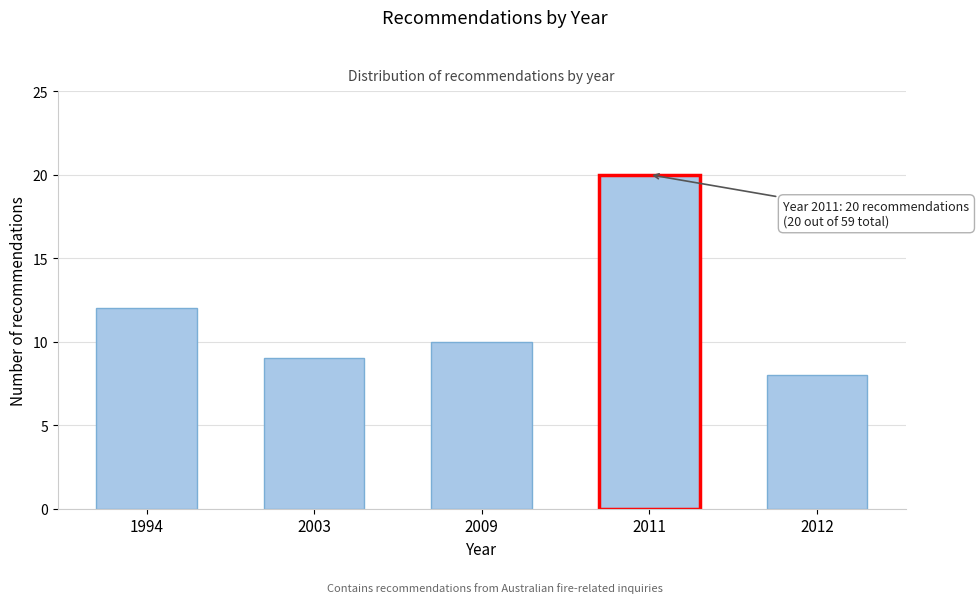

Reading left to right, list all the values displayed in this chart.

12	9	10	20	8